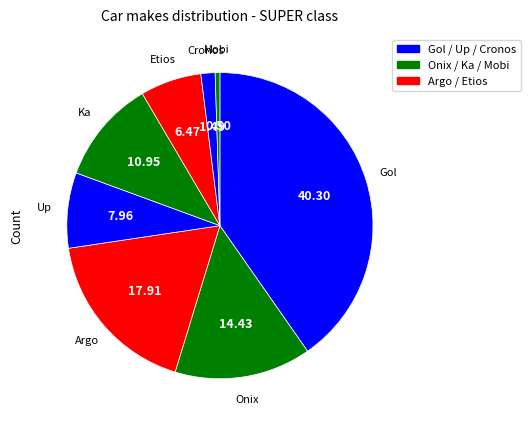

Do Up and Mobi together represent more than half of the pie?

No